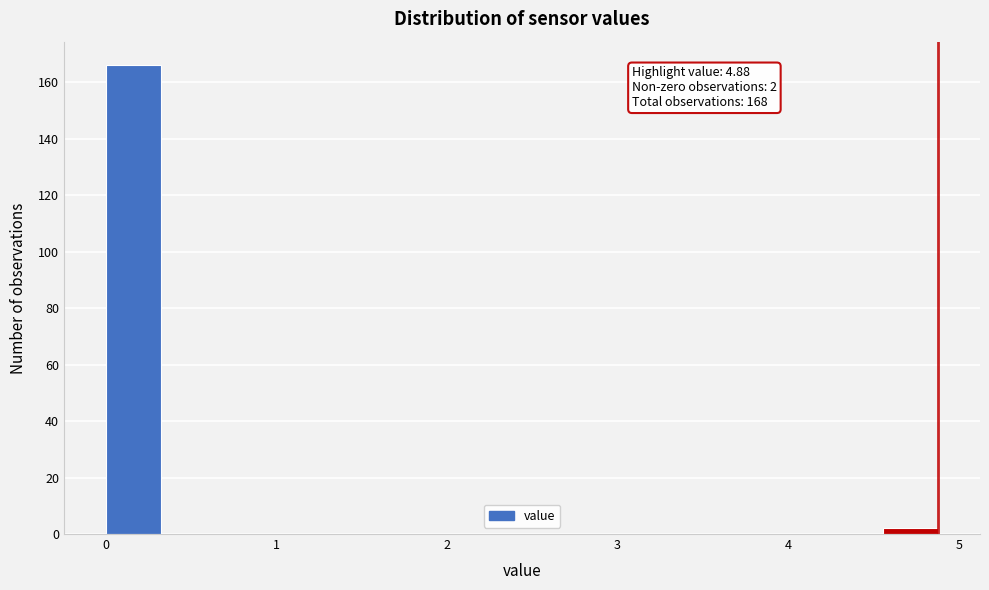

Read against the x-axis, roughly where is the centre of the tallest bar?

0.2